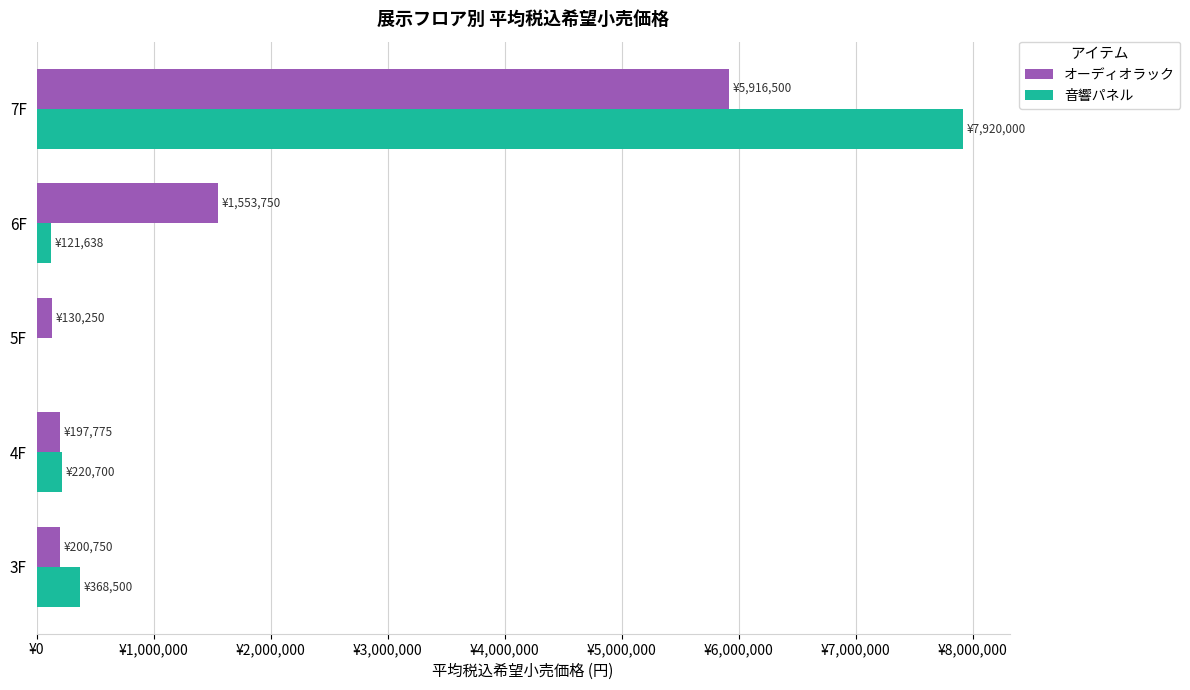

What are all the series names shown in the legend?

オーディオラック, 音響パネル